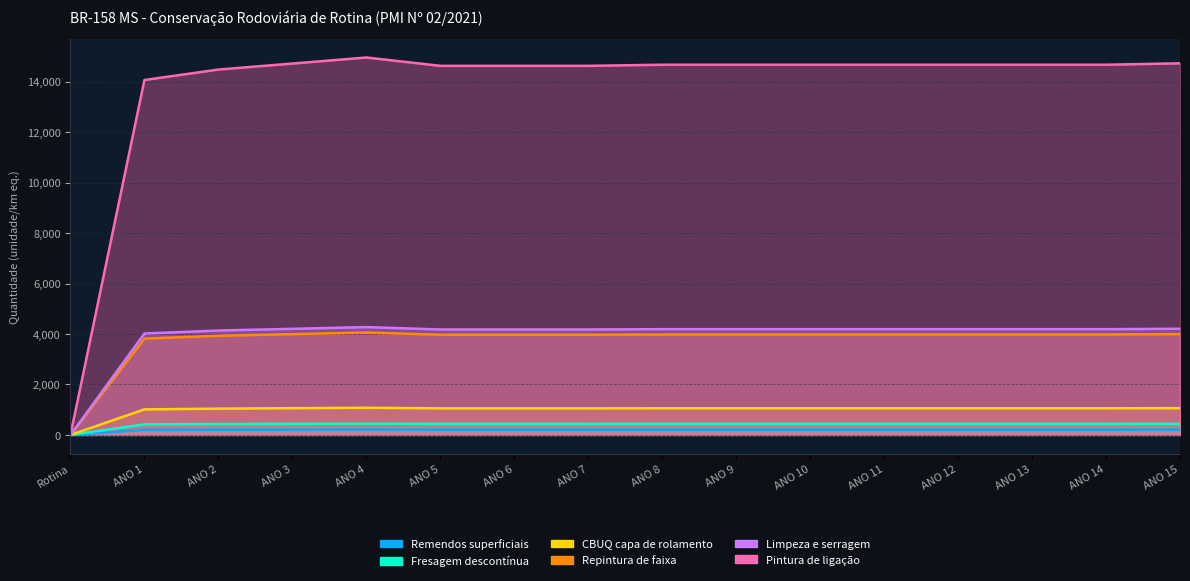

How many values in the Limpeza e serragem series are below 1056?

6